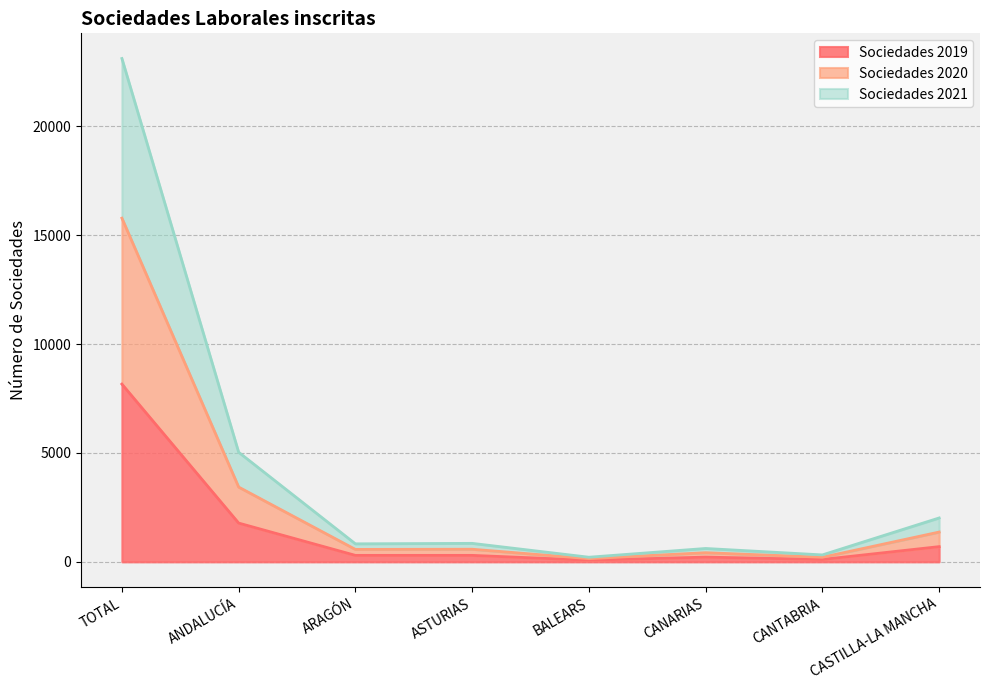

What is the label of the 2nd point from the left?

ANDALUCÍA